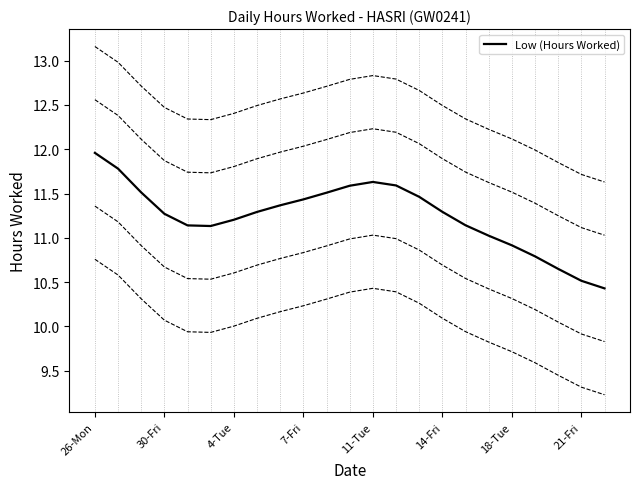

Reading right to left, extract all data points from this chart.

10.4	10.5	10.6	10.8	10.9	11.0	11.1	11.3	11.5	11.6	11.6	11.6	11.5	11.4	11.4	11.3	11.2	11.1	11.1	11.3	11.5	11.8	12.0